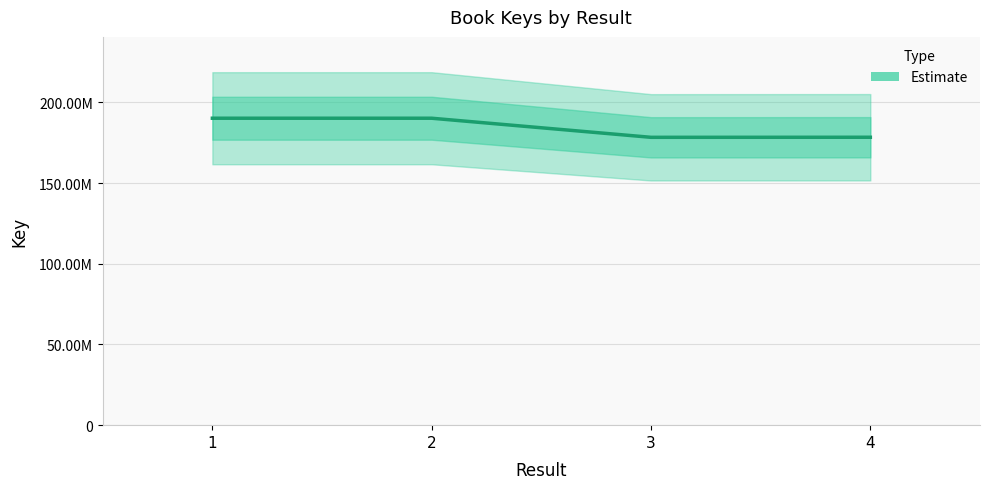

At which category does the data reach its first local peak?

2